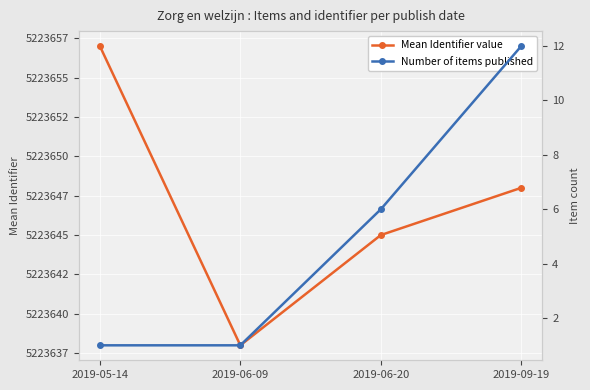

True or false: Number of items published and Mean Identifier value cross at least once.

False